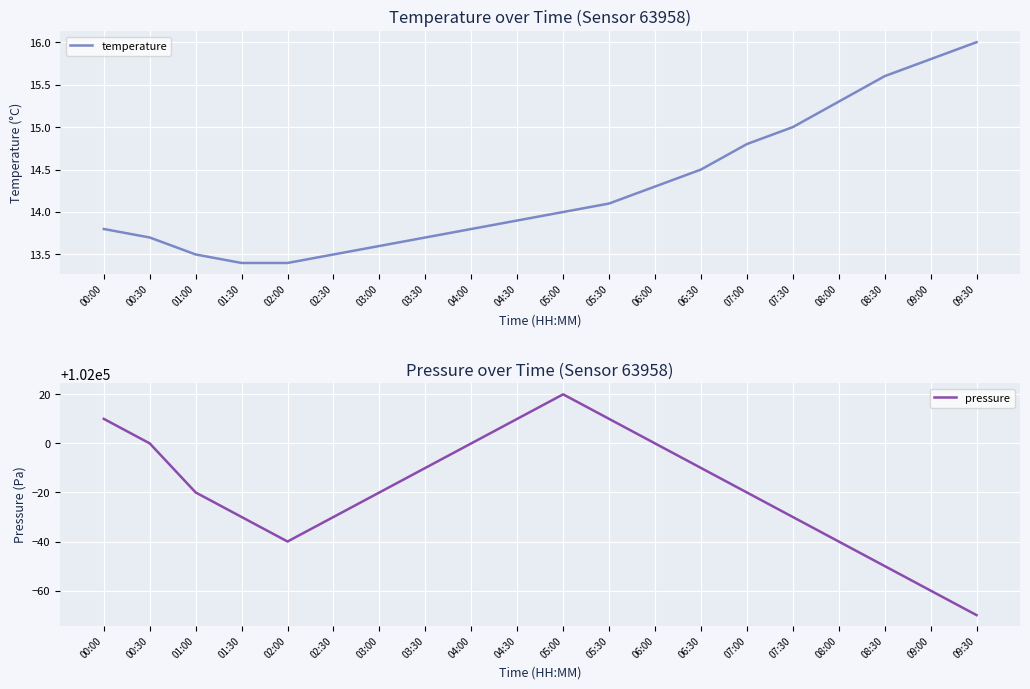

Is it true that temperature equals 5.5 at 01:00?

False